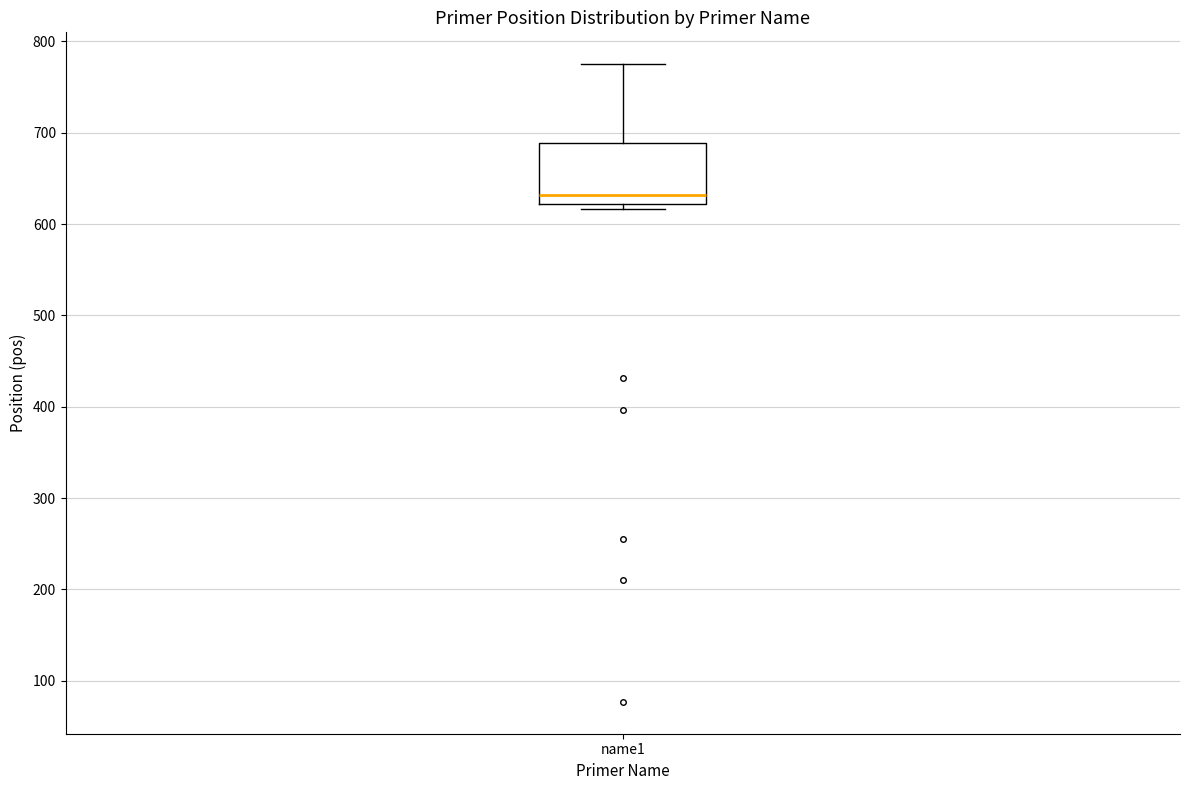

Transcribe this box plot: give where the median line is, the range the box spans, and where the two whiskers end, as read against the y-axis. The values are not printed on the chart, so give them approximately, as read against the axis.

median 630, box 620 to 690, whiskers 620 (just below the box's lower edge) to 780